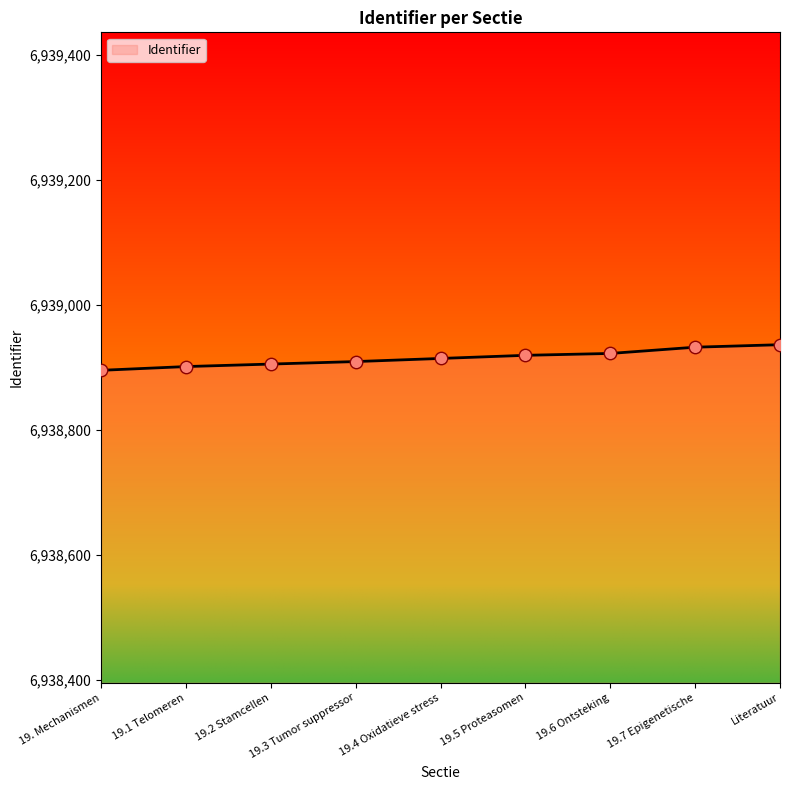

What is the ratio of the value at 19.1 Telomeren to the value at 19.6 Ontsteking?

1.0